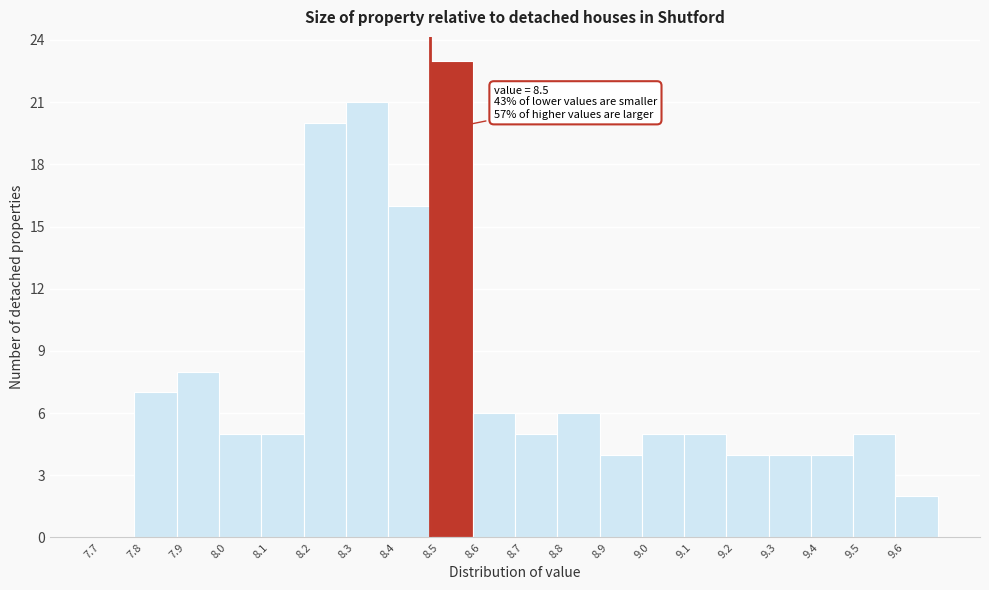

Which range on the x-axis has the tallest bar?

8.5 to 8.6